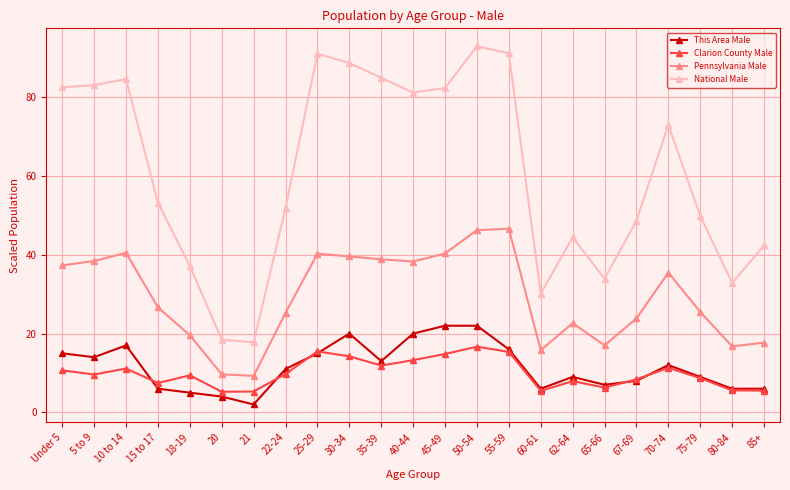

What are all the series names shown in the legend?

This Area Male, Clarion County Male, Pennsylvania Male, National Male